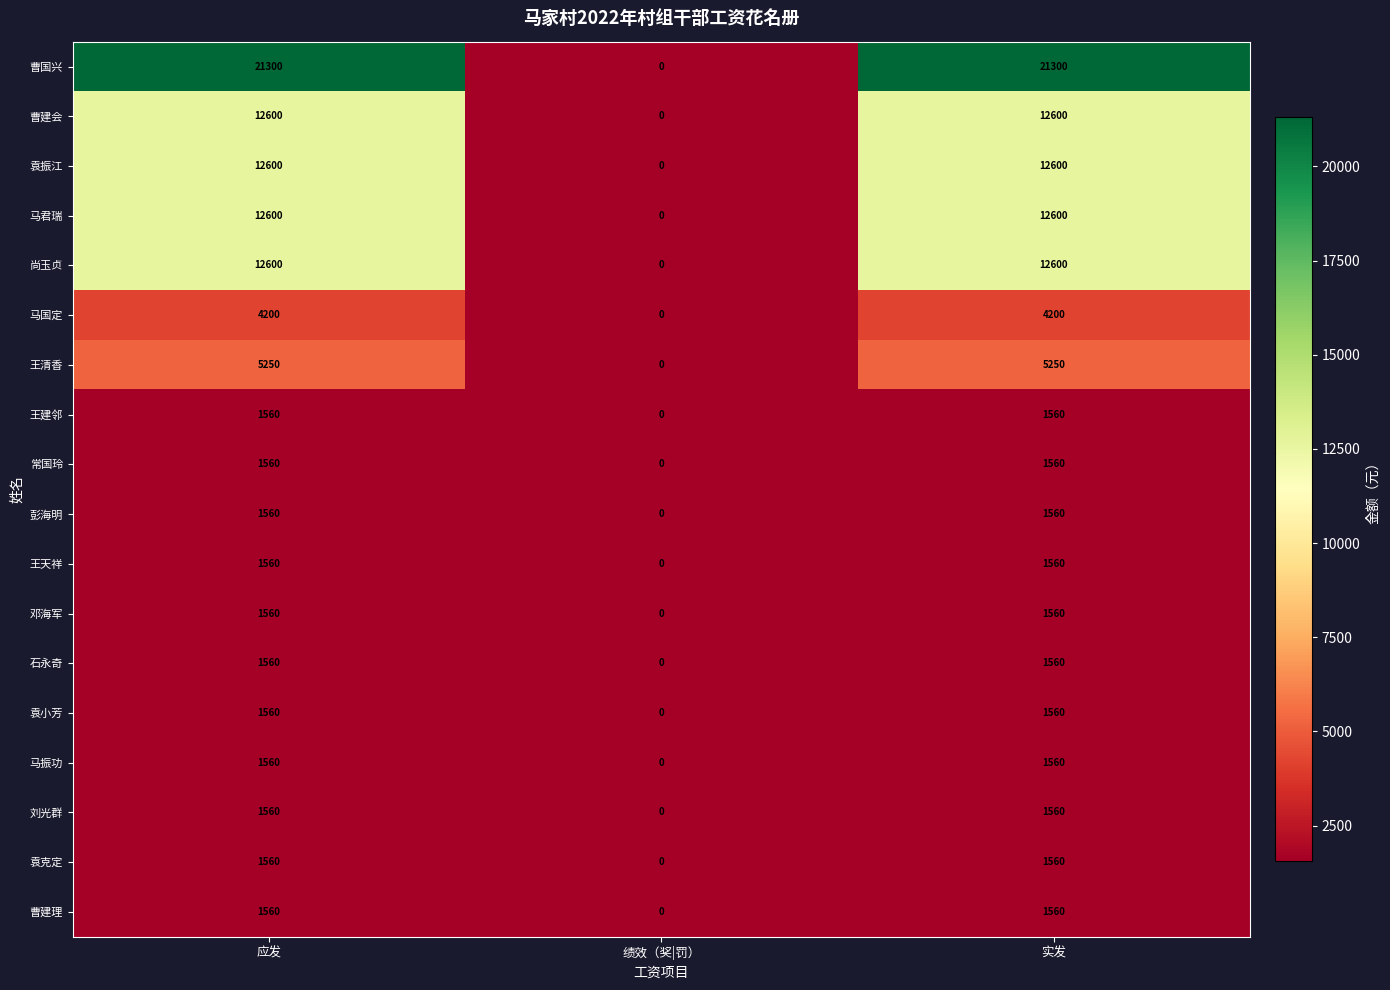

Count the number of data series in this chart.

18